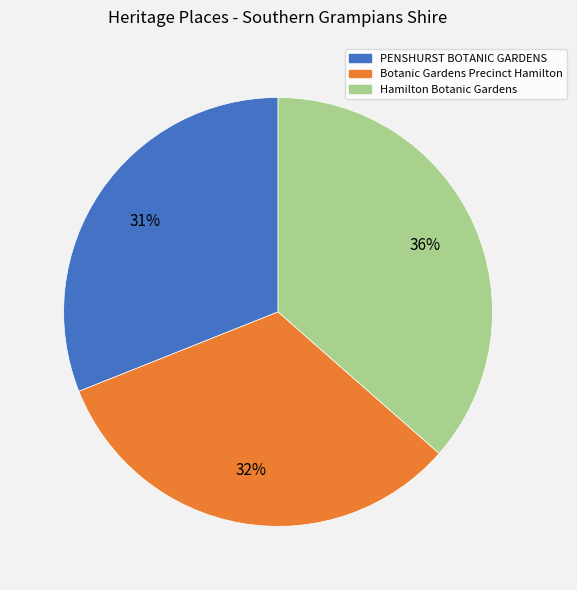

To the nearest percent, what is the difference between the PENSHURST BOTANIC GARDENS and Hamilton Botanic Gardens slice percentages?

5%